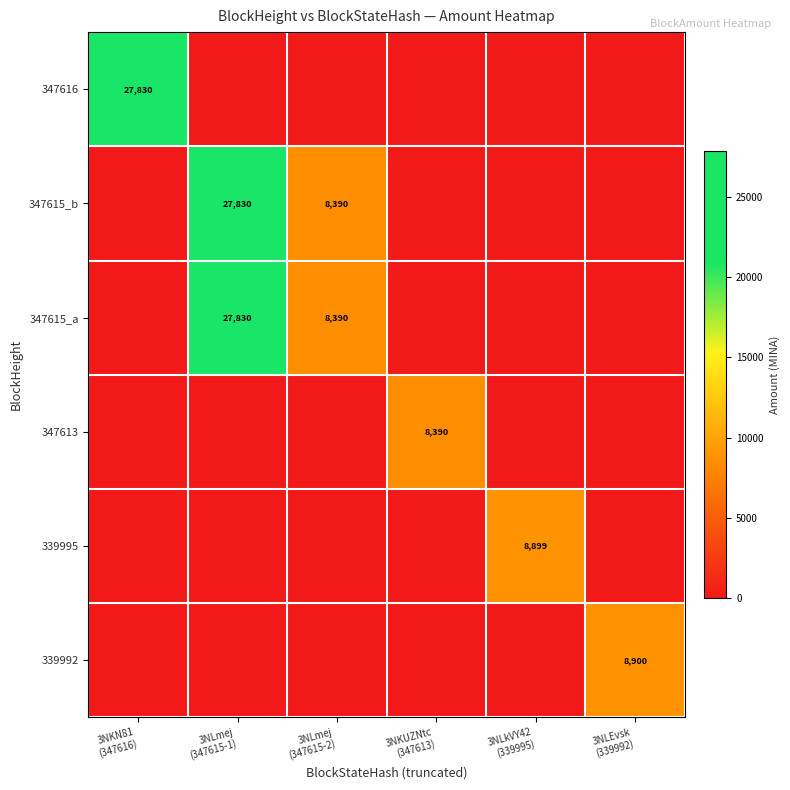

Where is 347613 nearest to the value 4195?

3NKN81 (347616)